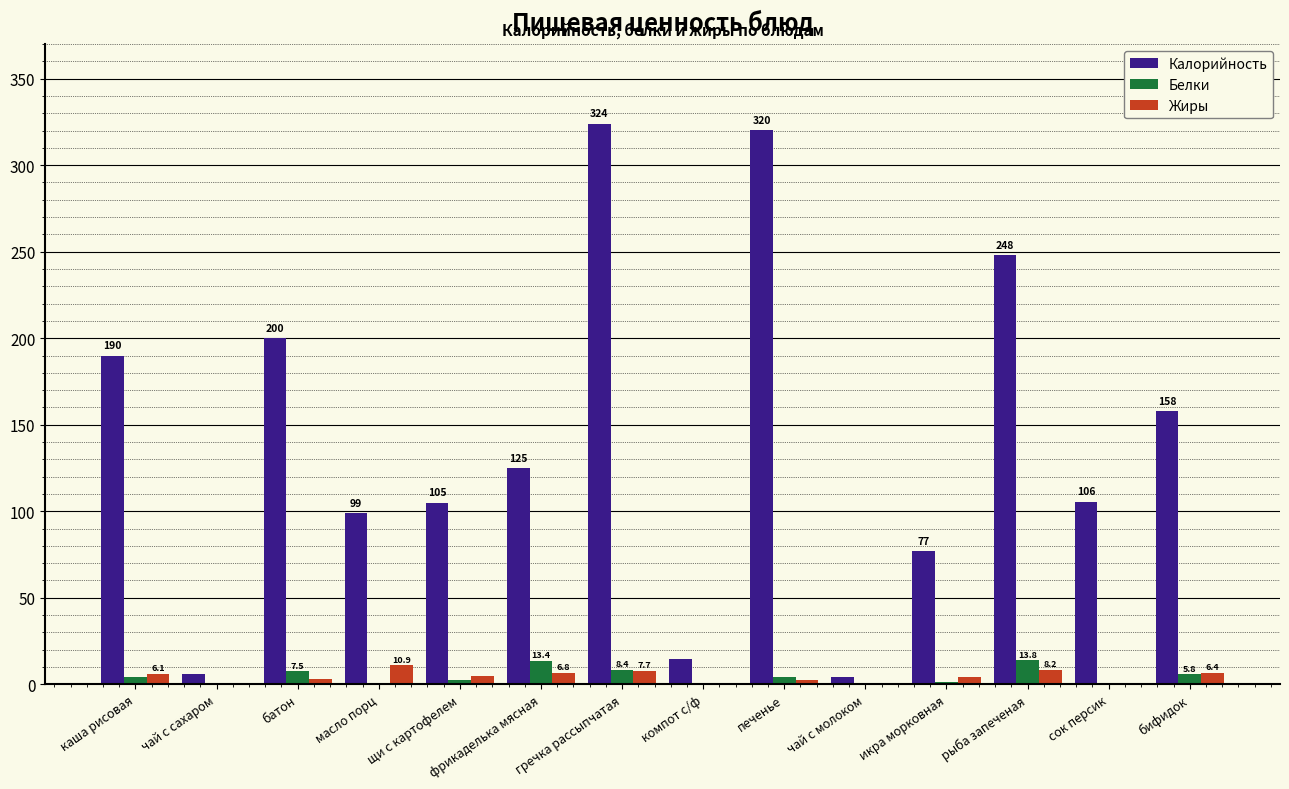

What is the spread (max minus min) of values at сок персик?

105.6